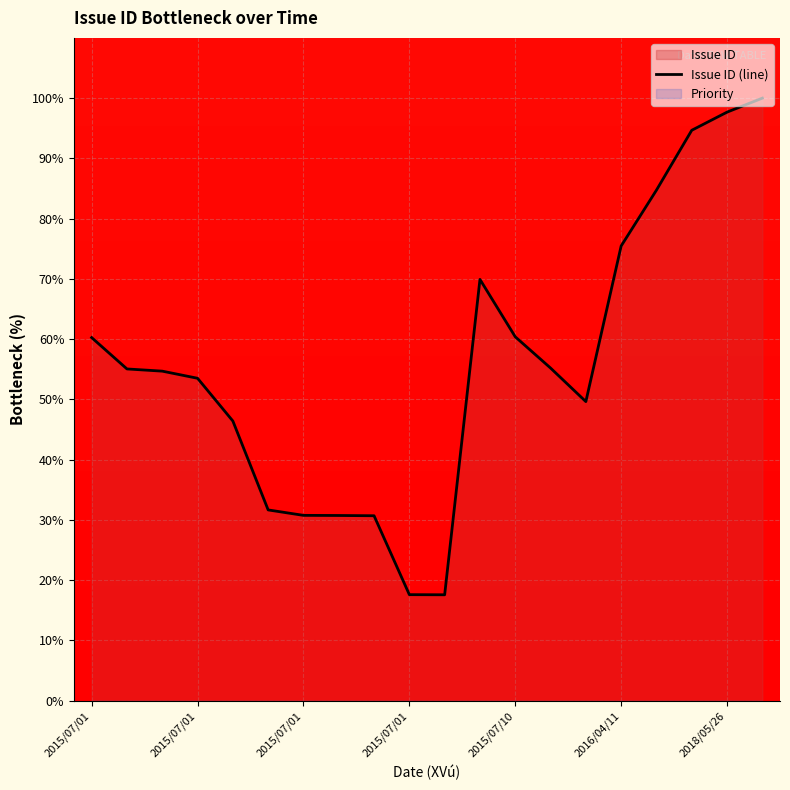

Between 7 and 19, which is larger?

19